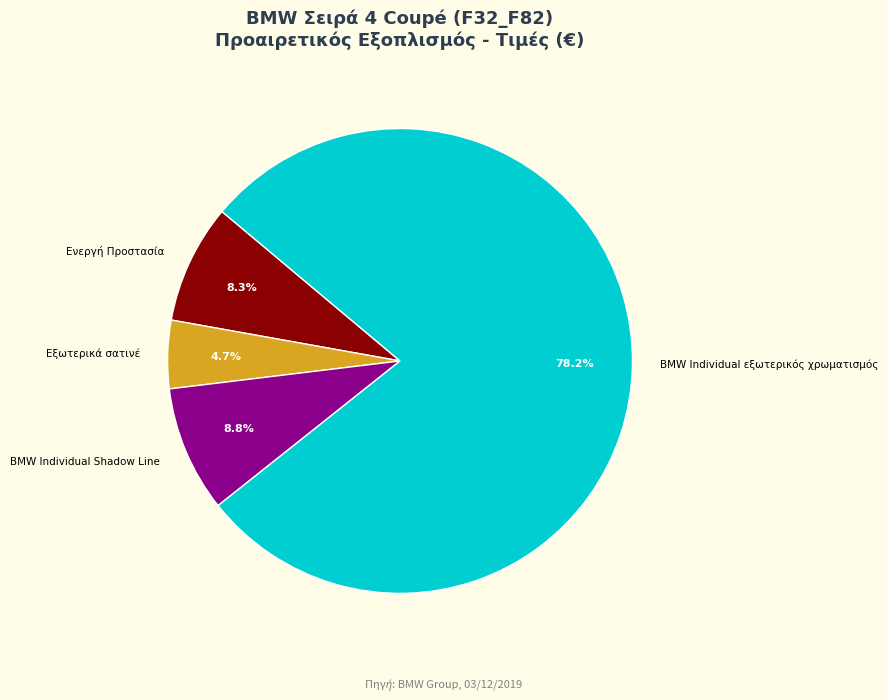

Do BMW Individual εξωτερικός χρωματισμός and Εξωτερικά σατινέ together represent more than half of the pie?

Yes